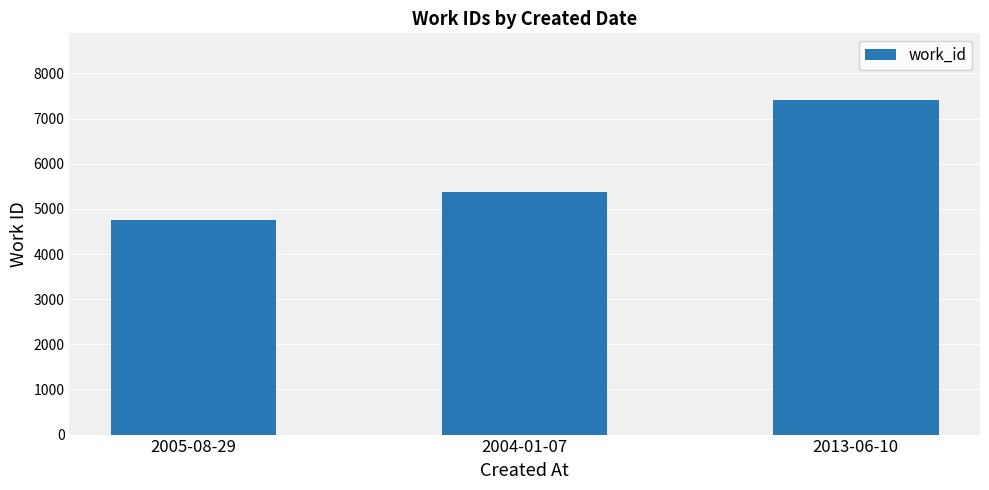

Count the number of categories in the chart.

3